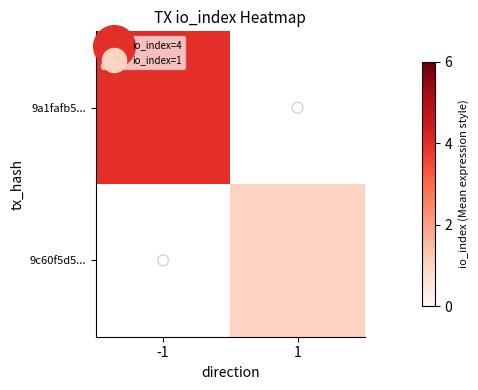

Rank the series by their average value, from highest to lowest.

9a1fafb5..., 9c60f5d5...